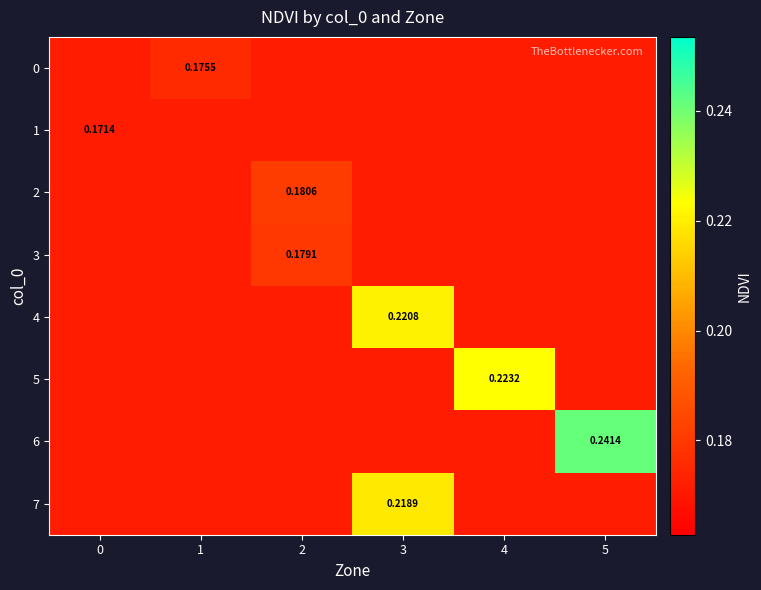

Rank the series at 5 from highest to lowest value.

6, 0, 1, 2, 3, 4, 5, 7